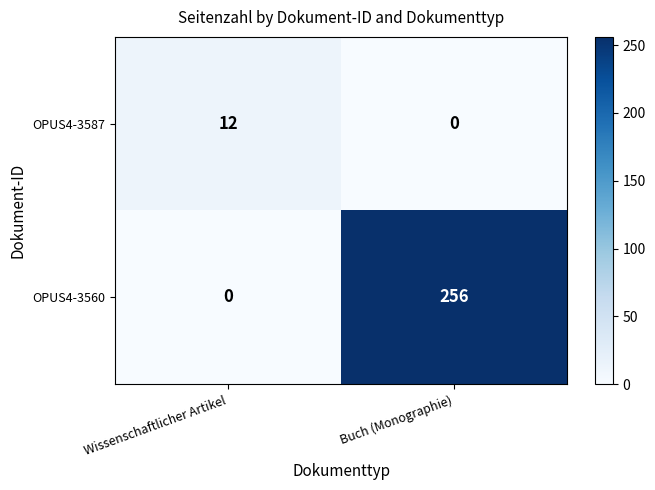

What is the sum of all OPUS4-3560 values?

256